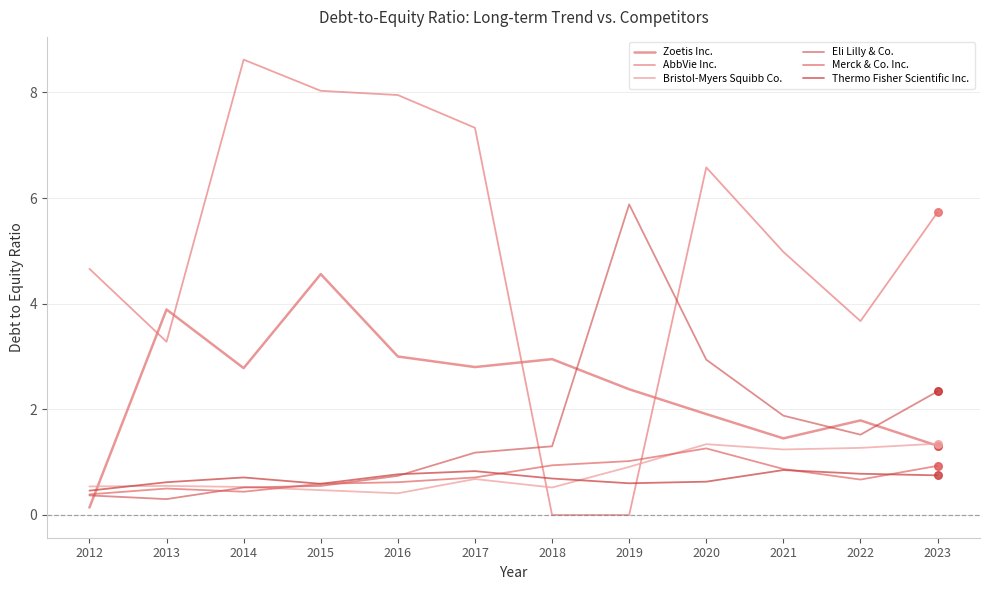

At which category is the sum across all series the highest?

2015